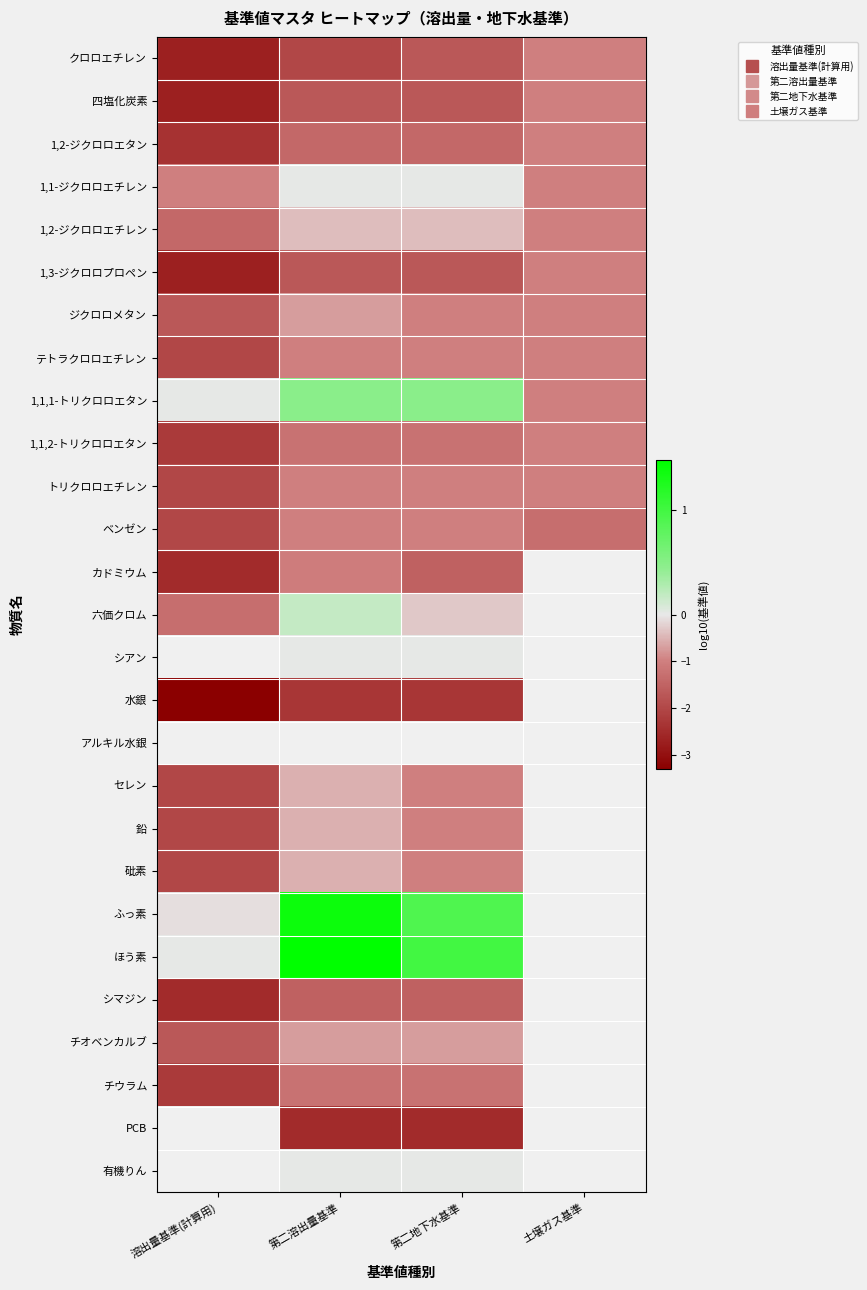

What is the sum of the 1,3-ジクロロプロペン values at 土壌ガス基準 and 第二地下水基準?

-2.7